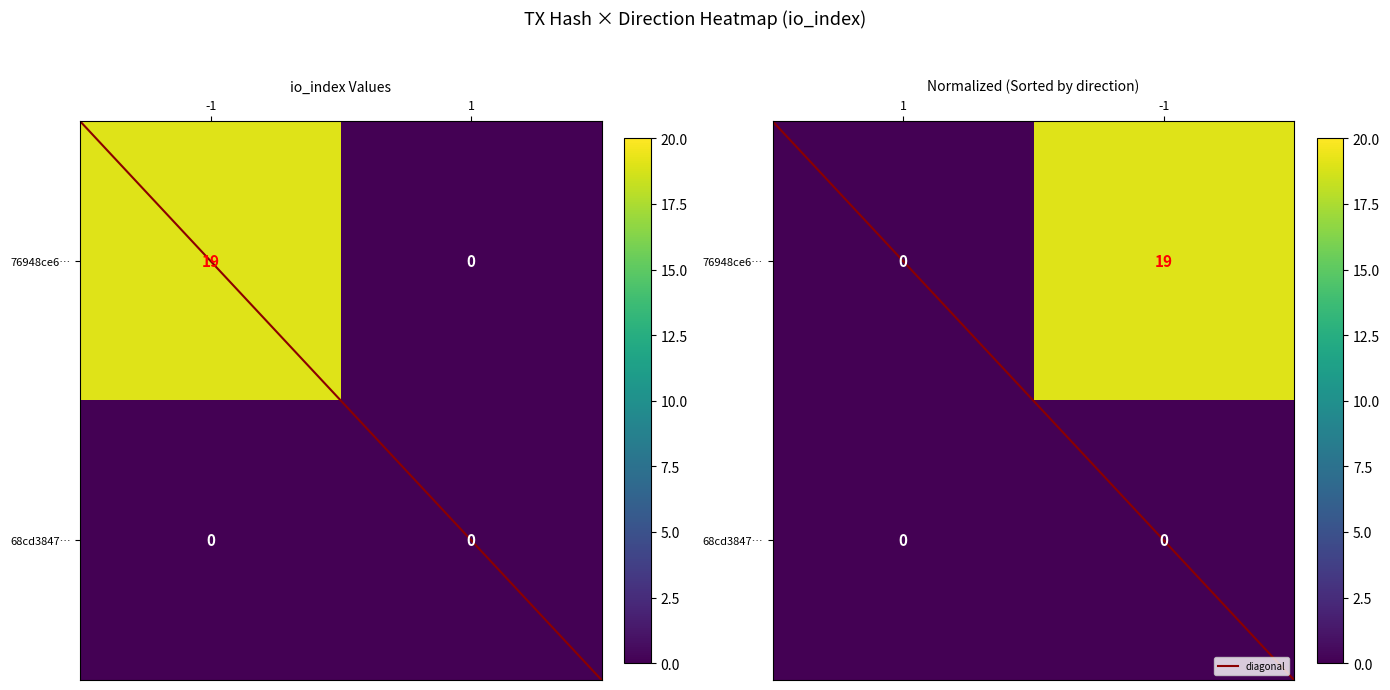

Is it true that 68cd3847… equals 0.0 at -1?

True